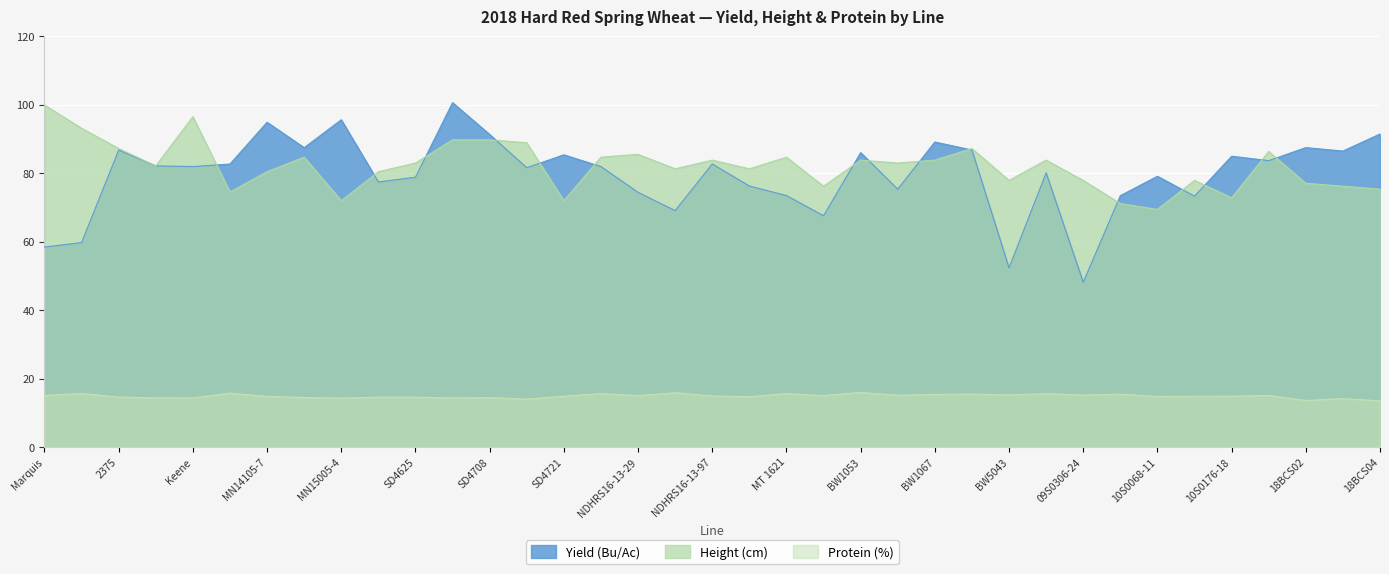

True or false: Height (cm) and Protein (%) cross at least once.

False